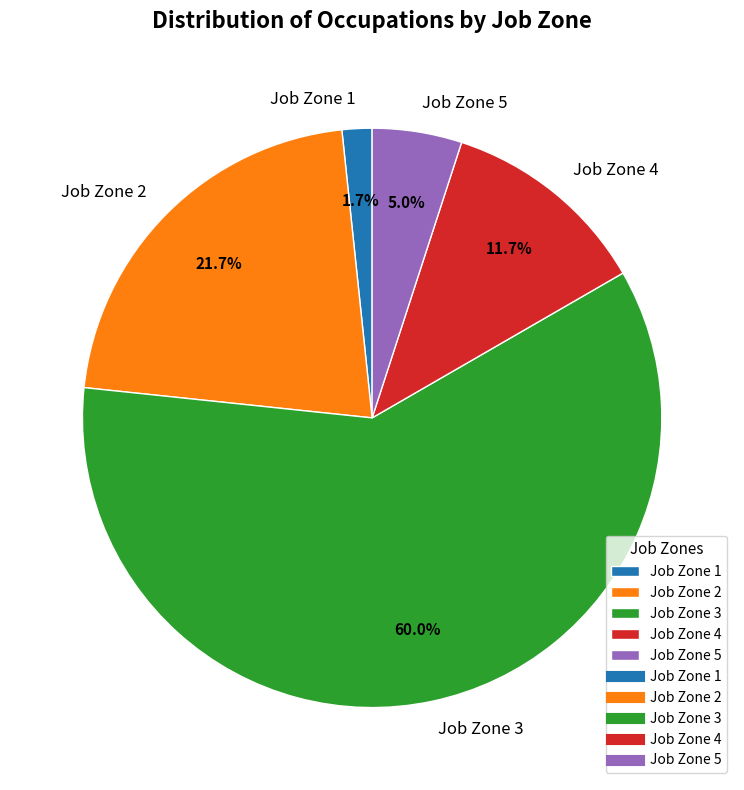

What is the ratio of the value at Job Zone 3 to the value at Job Zone 2?

2.8